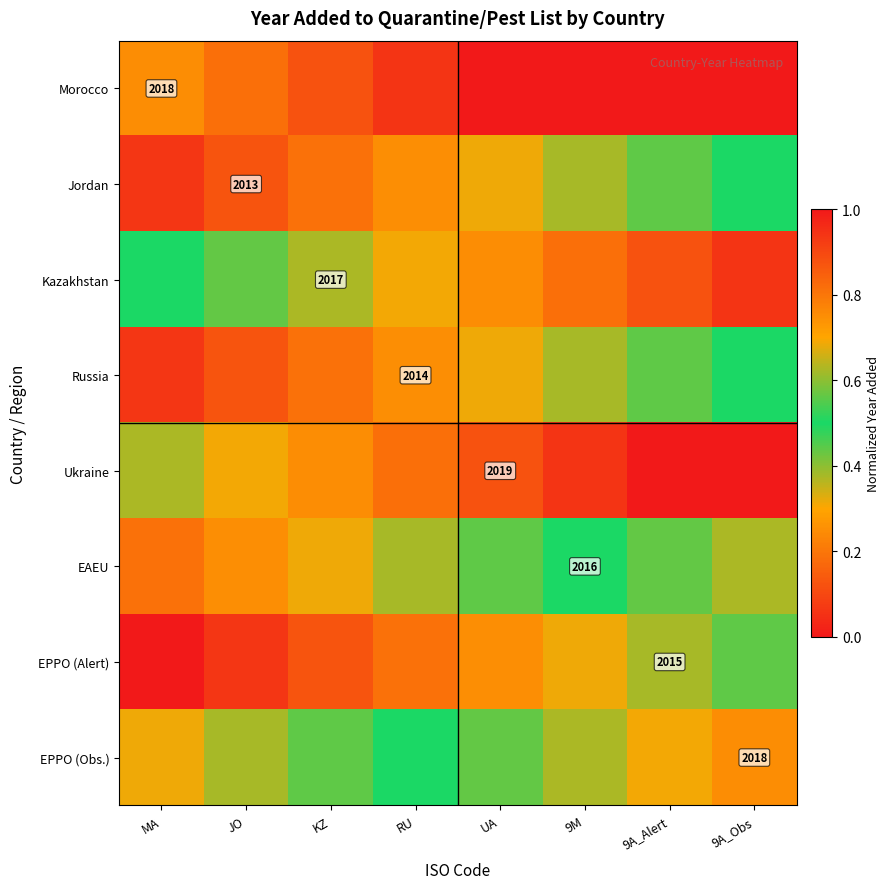

What is the spread (max minus min) of values at 9A_Obs?

0.6